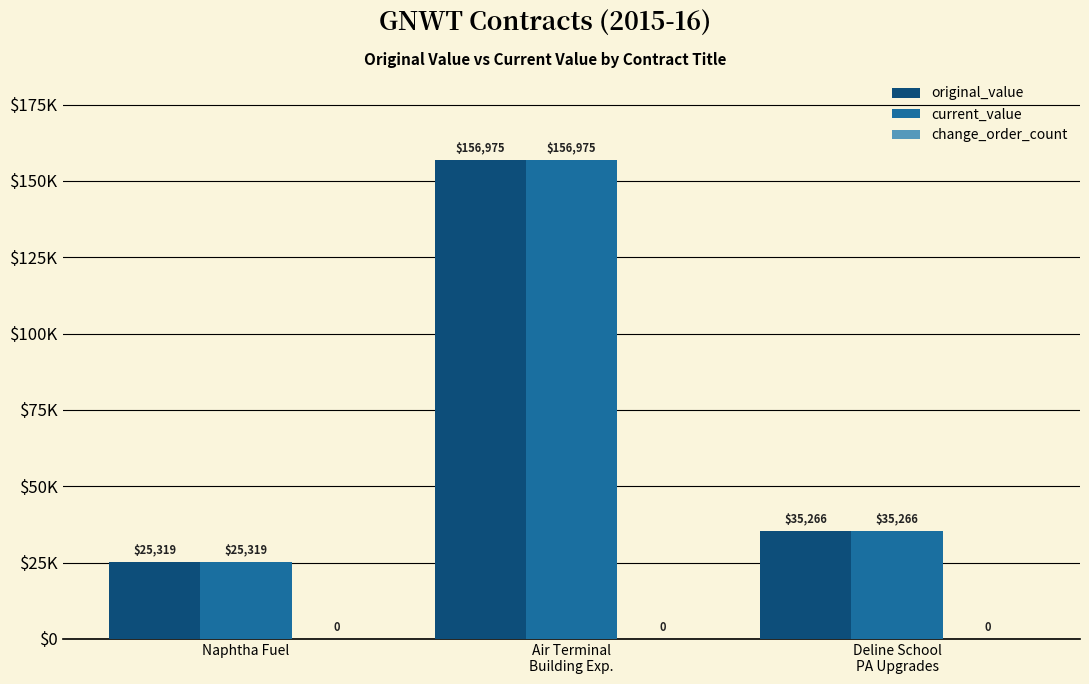

Are the bars grouped side by side (vs. stacked)?

Yes